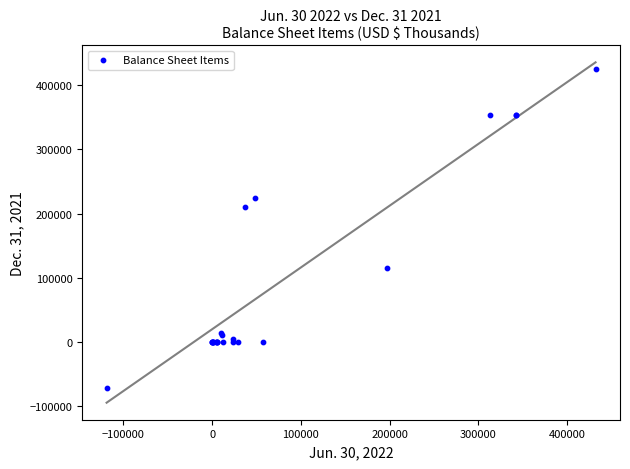

What Y value in the scatter plot is closest to 176641?

209841